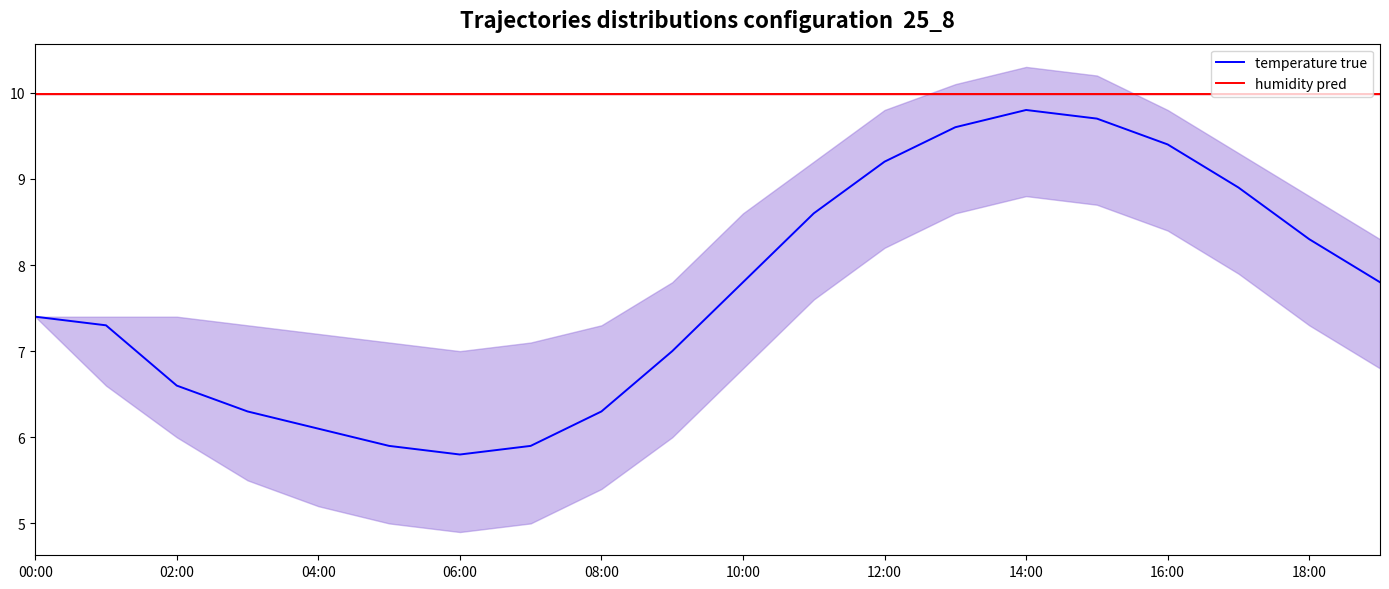

At how many categories does at least one series exceed 7?

20